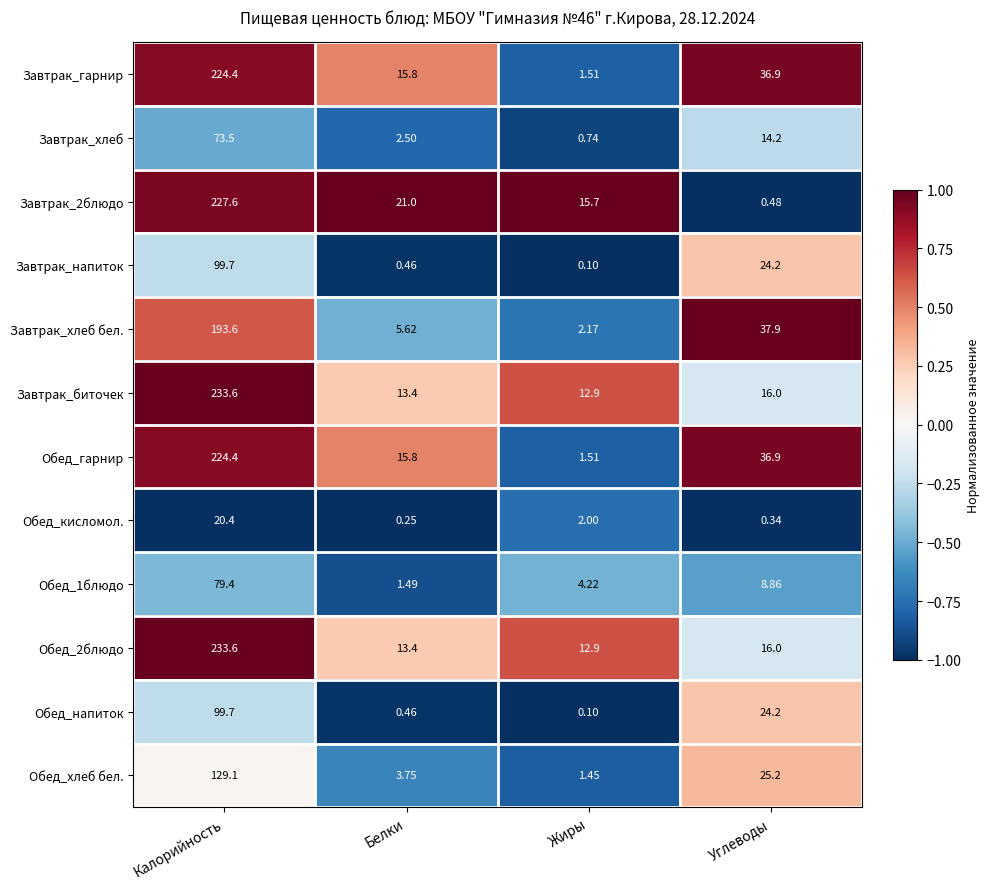

Is the value of Обед_хлеб бел. at Жиры greater than the value of Завтрак_гарнир at Белки?

No